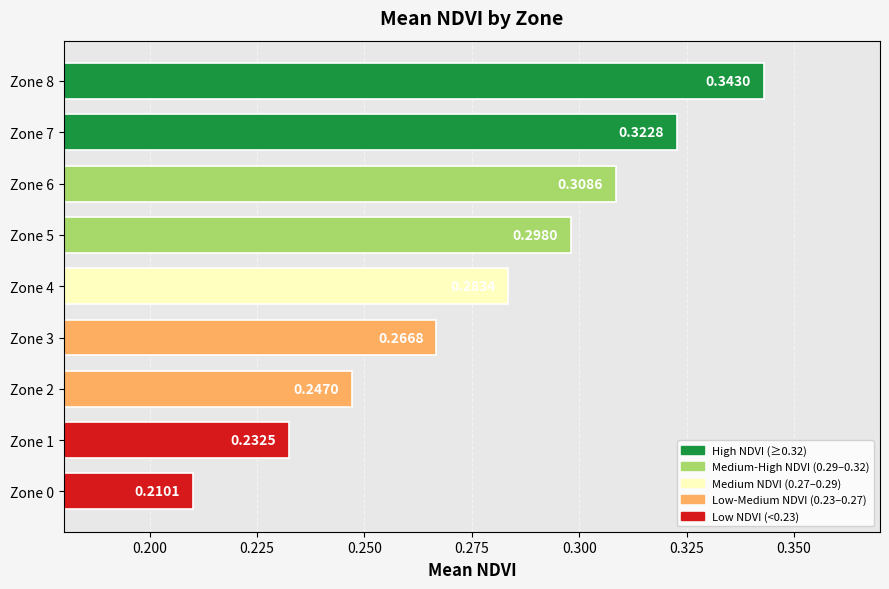

How many distinct data groups are displayed?

1